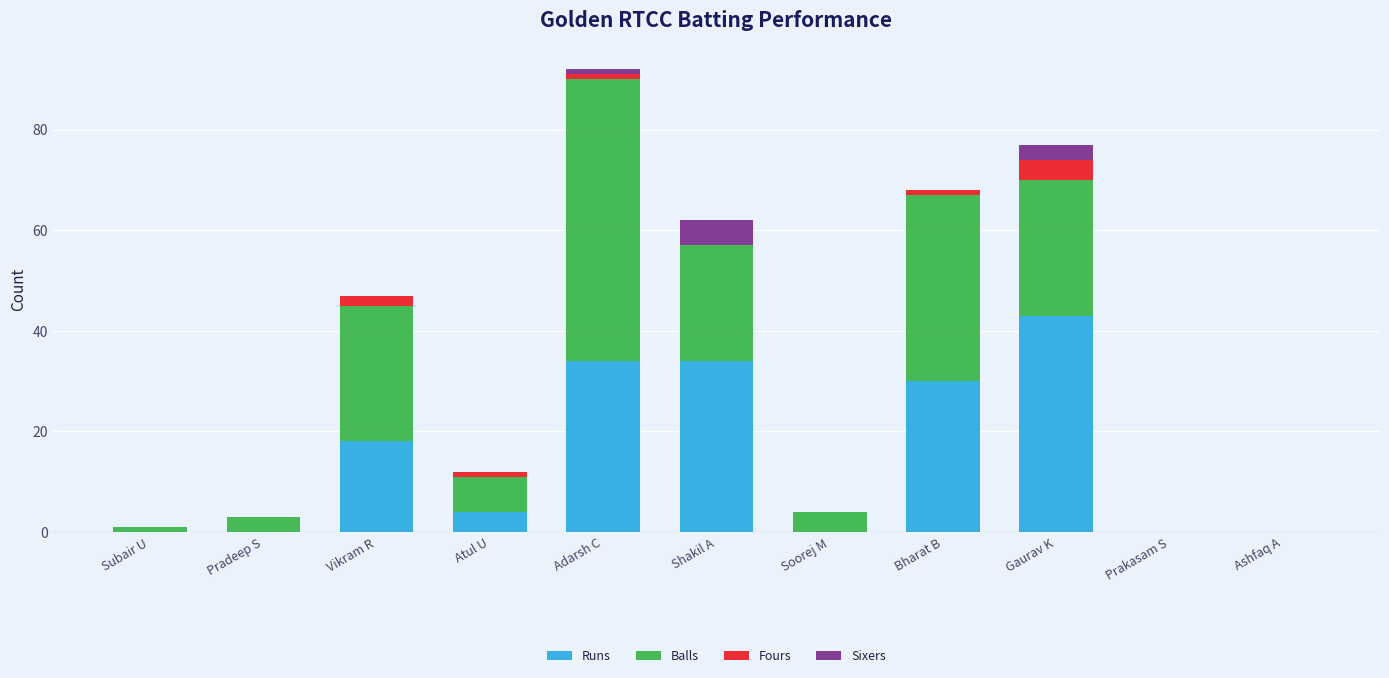

At which category is the sum across all series the highest?

Adarsh C